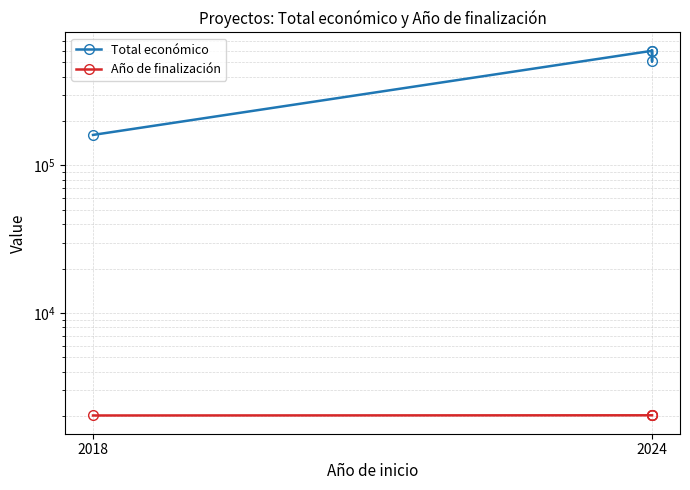

True or false: Total económico and Año de finalización cross at least once.

False